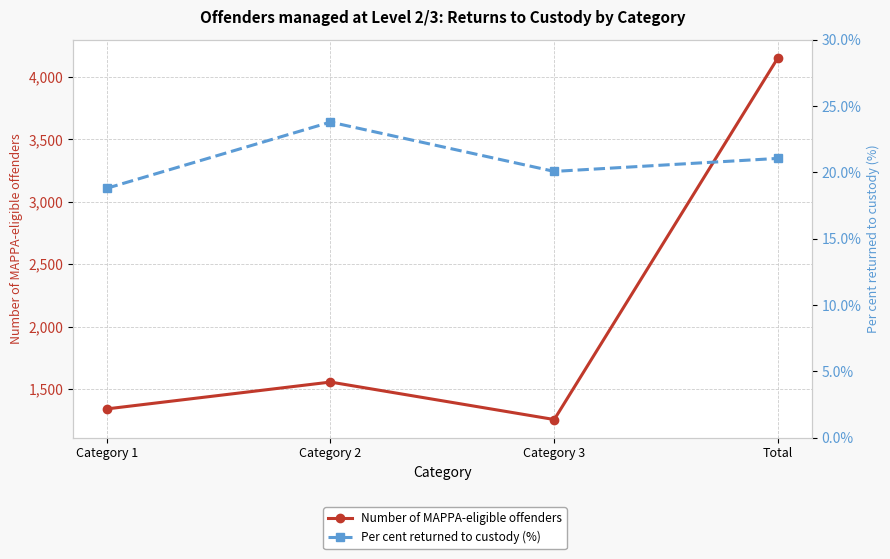

What are all the series names shown in the legend?

Number of MAPPA-eligible offenders, Per cent returned to custody (%)